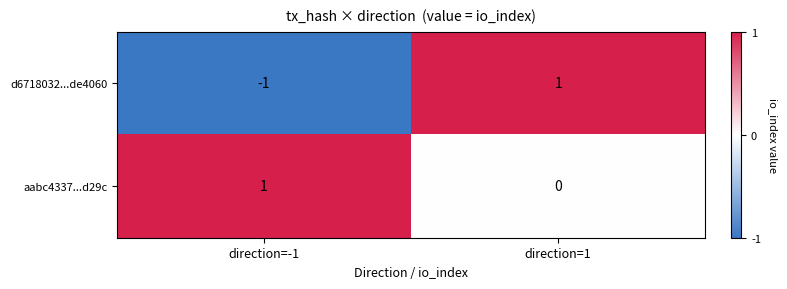

Which series changed the most between direction=-1 and direction=1?

d6718032...de4060